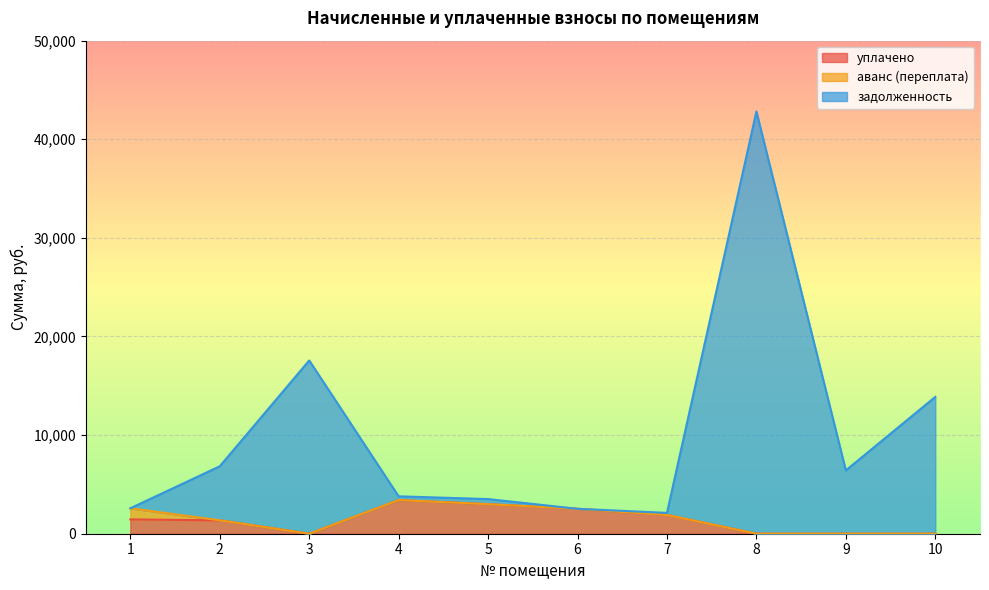

In задолженность, how many points are higher than both neighbors (excluding endpoints)?

2